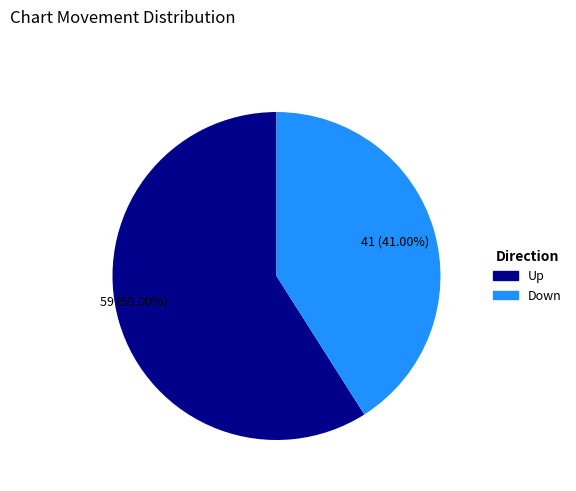

Does any single category account for the majority?

Yes